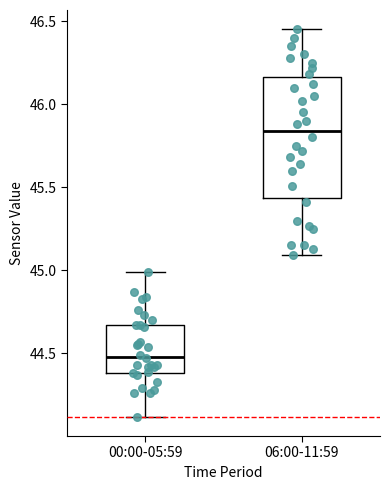

Which box has the highest median line?

06:00-11:59